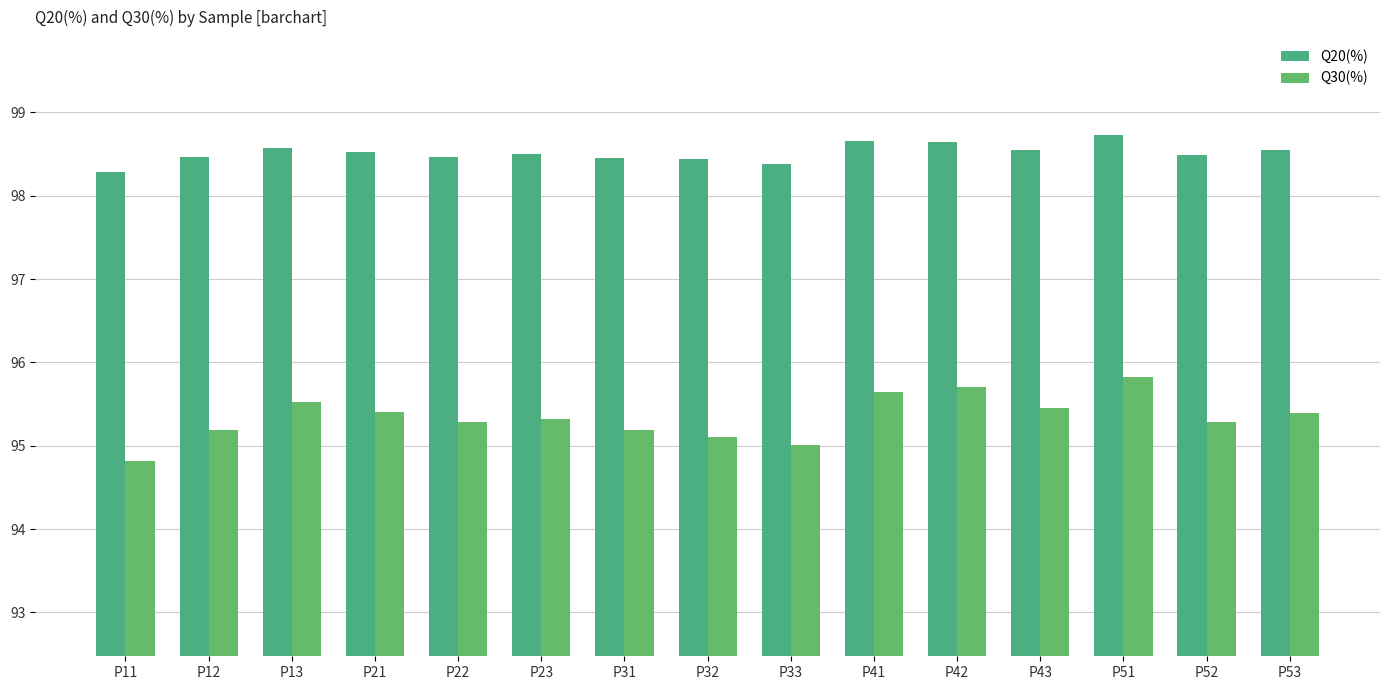

Which label corresponds to the largest value in the chart?

P51